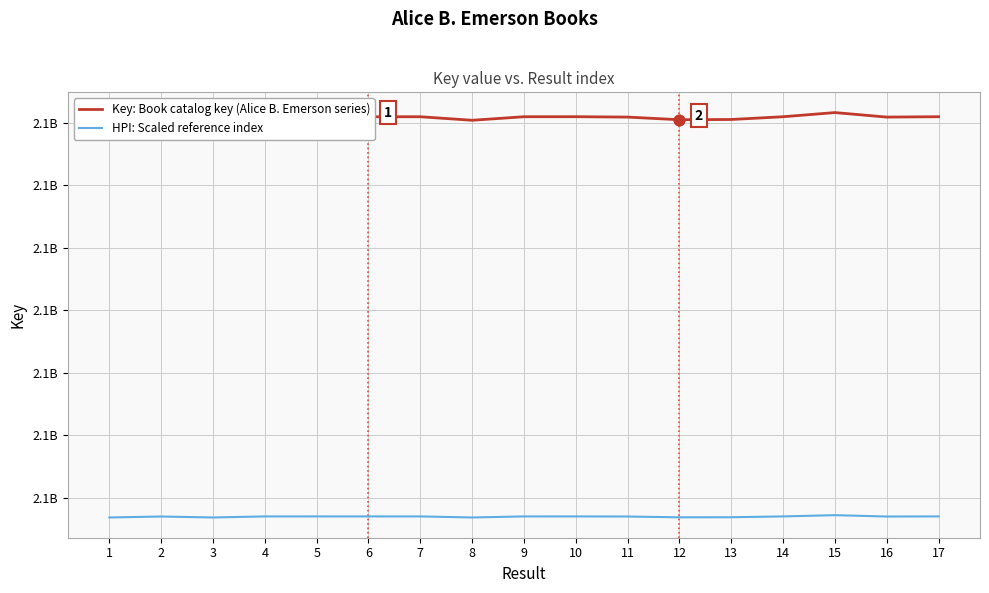

What are all the series names shown in the legend?

Key: Book catalog key (Alice B. Emerson series), HPI: Scaled reference index